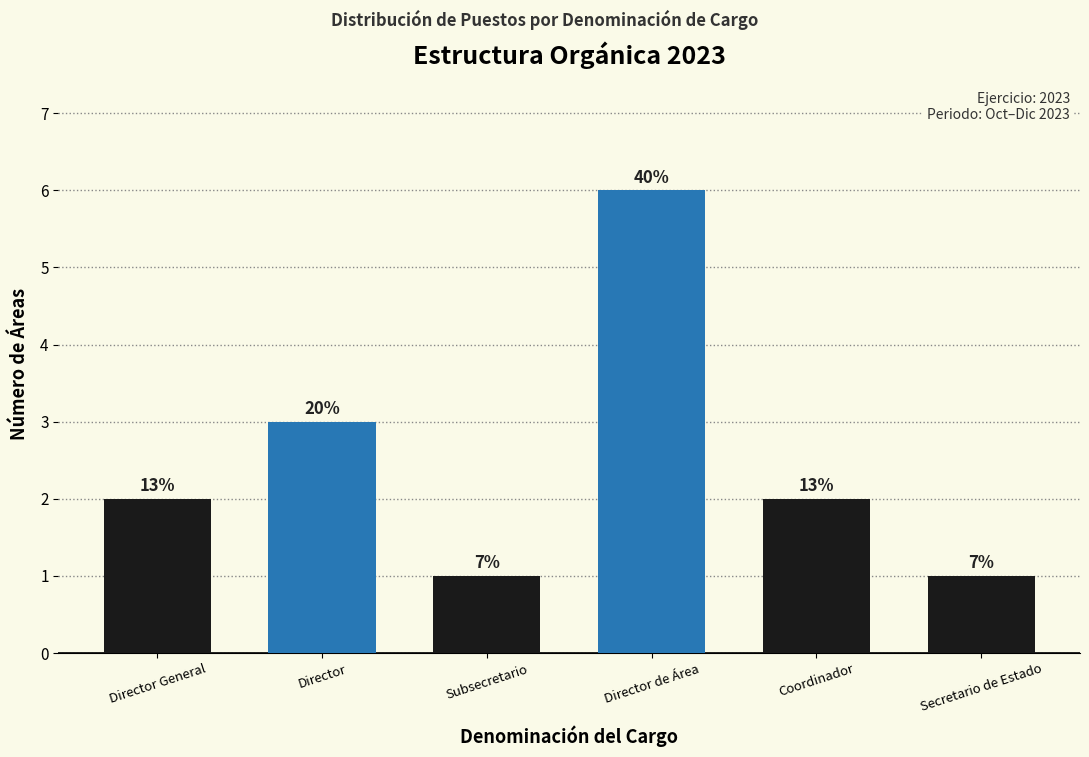

What is the difference between the values at Coordinador and Secretario de Estado?

1